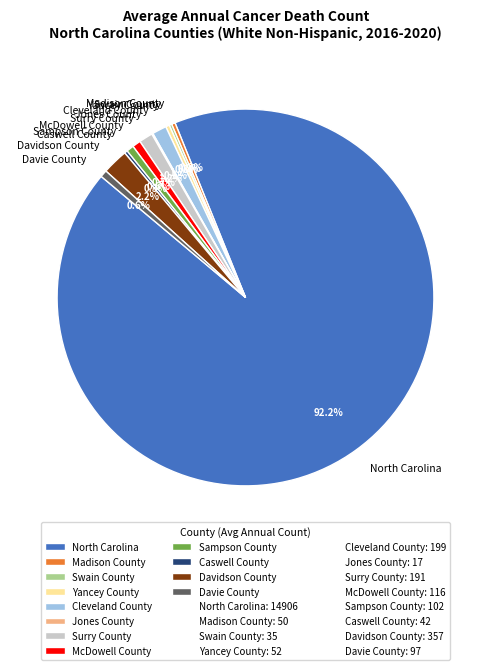

What percentage is NOT represented by McDowell County?

99.3%